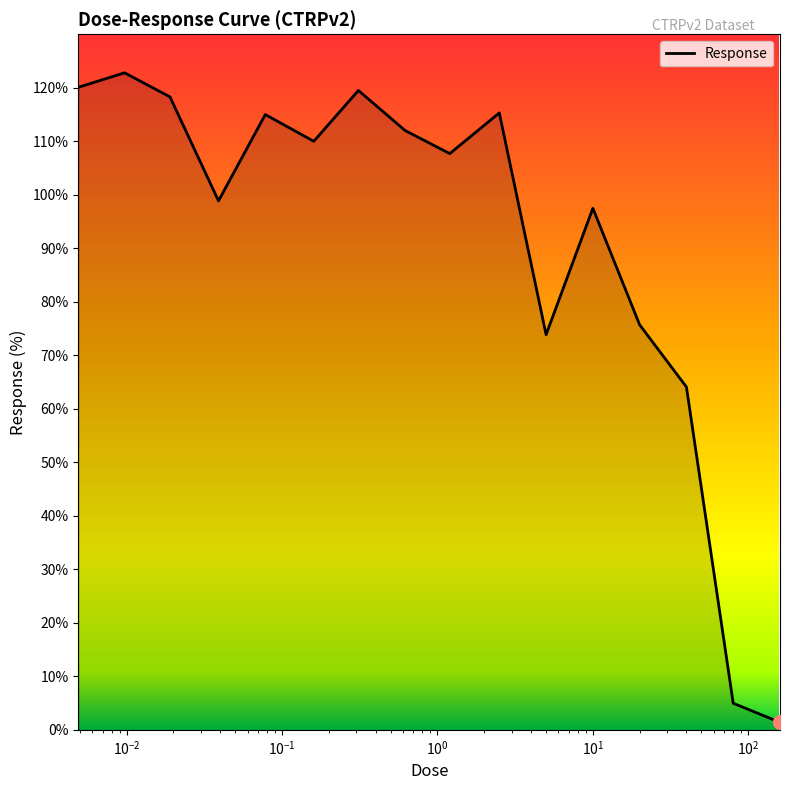

What is the greatest value displayed?

122.8